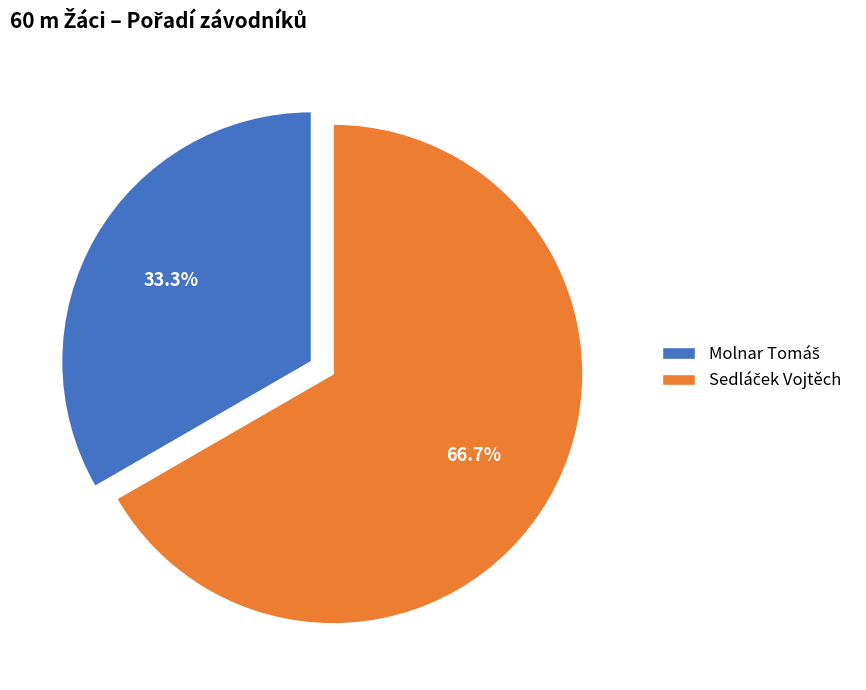

Is there a majority slice in this chart?

Yes